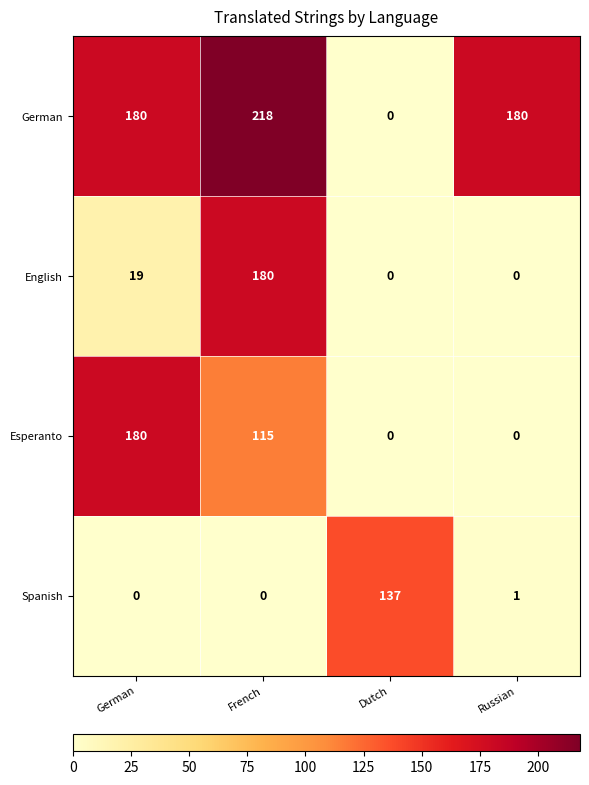

Reading left to right, transcribe all the data shown in this chart.

German: 180	218	0	180
English: 19	180	0	0
Esperanto: 180	115	0	0
Spanish: 0	0	137	1